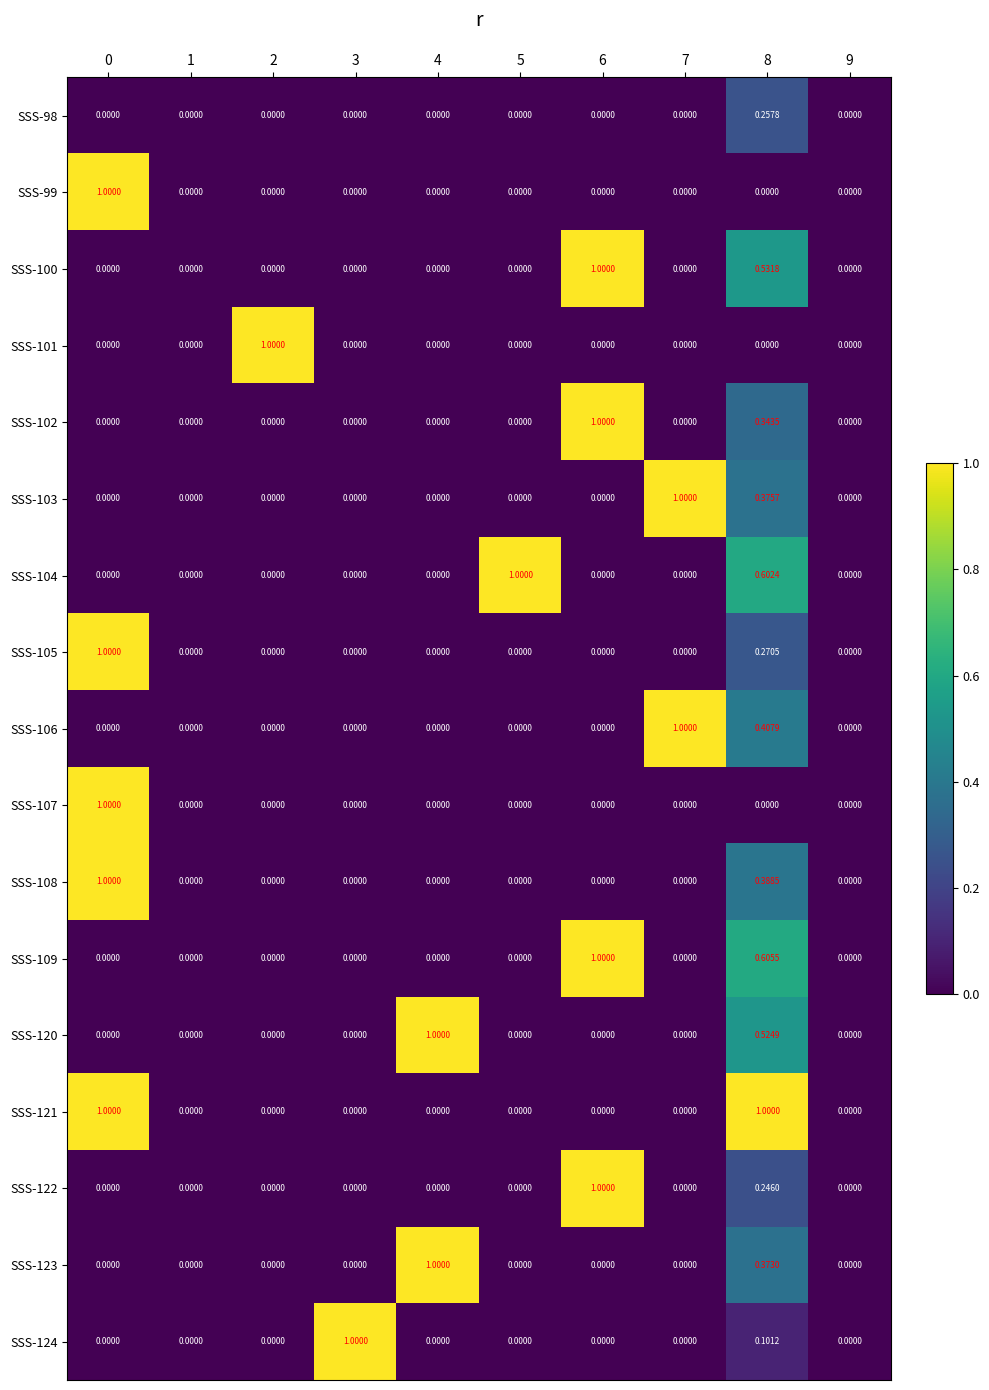

Between 6 and 7, which series saw the biggest shift?

SSS-100